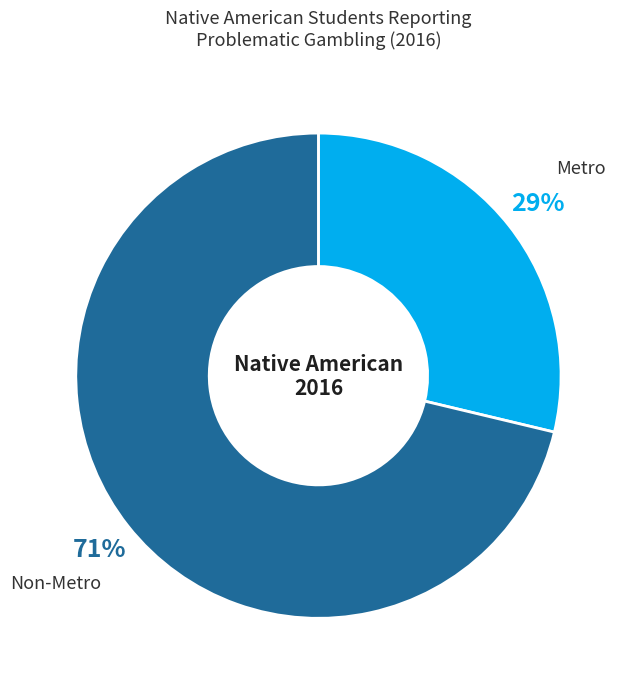

Between Metro and Non-Metro, which is larger?

Non-Metro